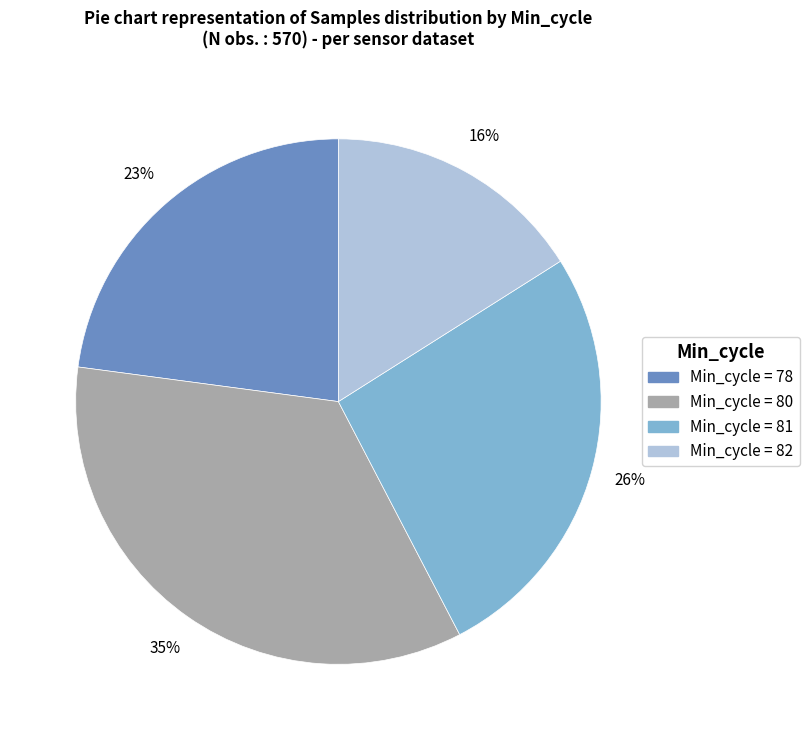

Is there any slice that represents more than half of the pie?

No